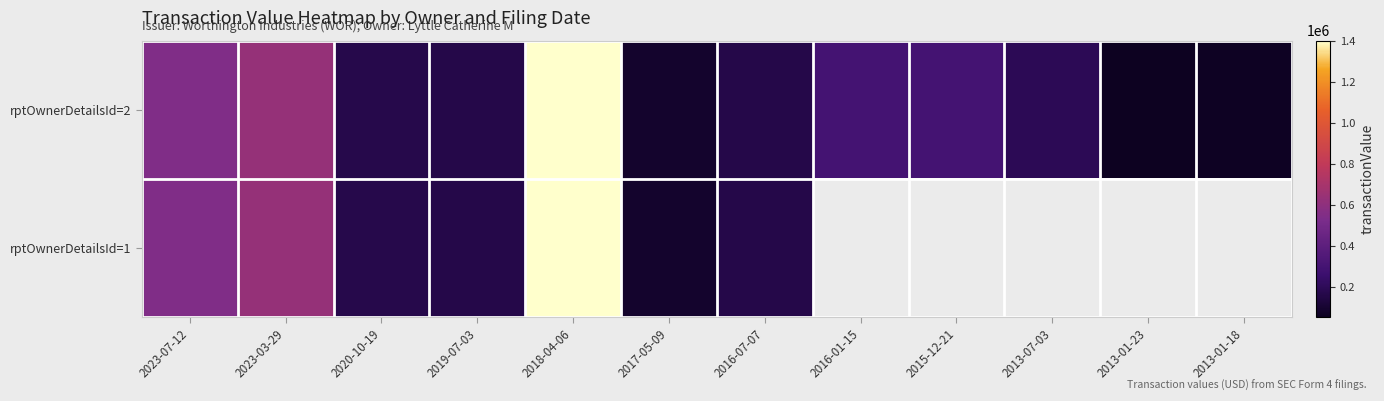

At which category is the sum across all series the highest?

2018-04-06